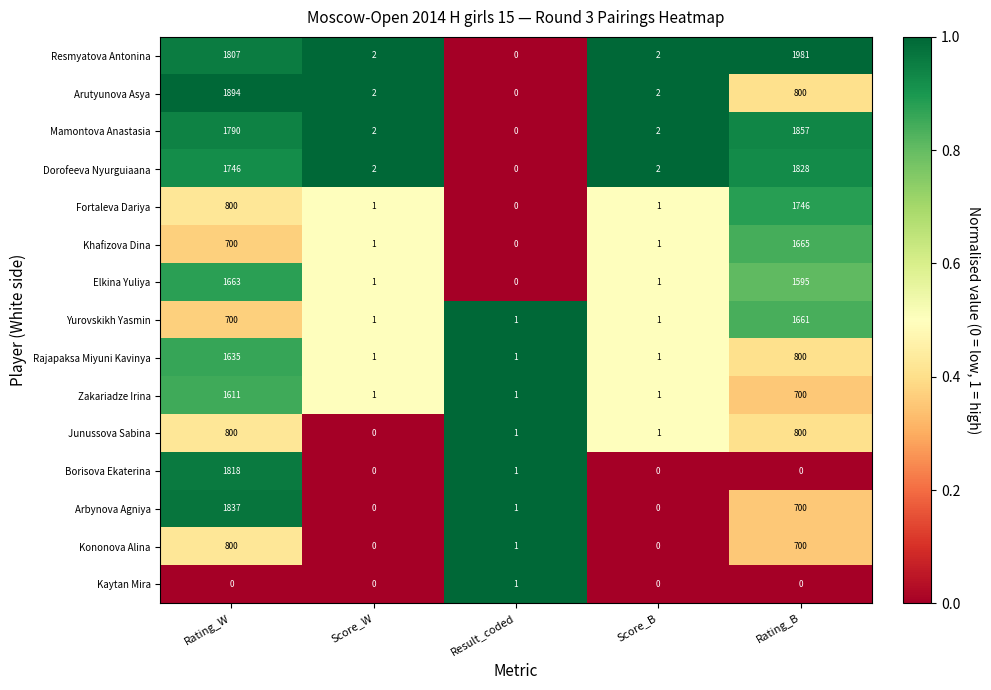

Where does the Mamontova Anastasia series first go above 2?

Rating_W